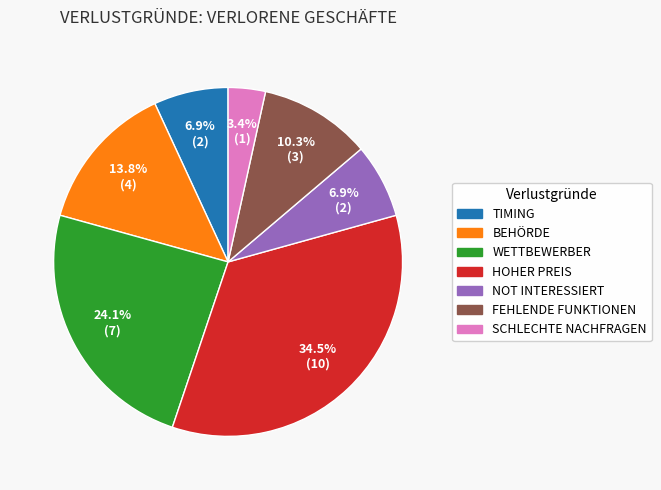

What is the total percentage of HOHER PREIS and TIMING?

41.4%